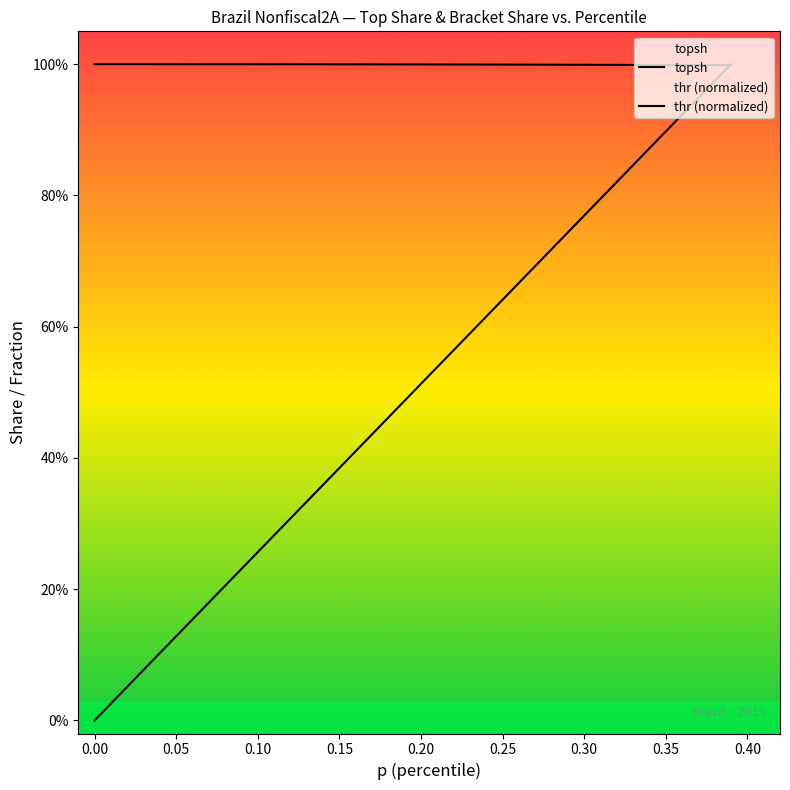

Reading left to right, list all the values displayed in this chart.

topsh: 1.0	1.0	1.0	1.0	1.0	1.0	1.0	1.0	1.0	1.0	1.0	1.0	1.0	1.0	1.0	1.0	1.0	1.0	1.0	1.0	1.0	1.0	1.0	1.0	1.0	1.0	1.0	1.0	1.0	1.0	1.0	1.0	1.0	1.0	1.0	1.0	1.0	1.0	1.0	1.0
thr (normalized): 0.0	0.0	0.1	0.1	0.1	0.1	0.2	0.2	0.2	0.2	0.3	0.3	0.3	0.3	0.4	0.4	0.4	0.4	0.5	0.5	0.5	0.5	0.6	0.6	0.6	0.6	0.7	0.7	0.7	0.7	0.8	0.8	0.8	0.8	0.9	0.9	0.9	0.9	1.0	1.0